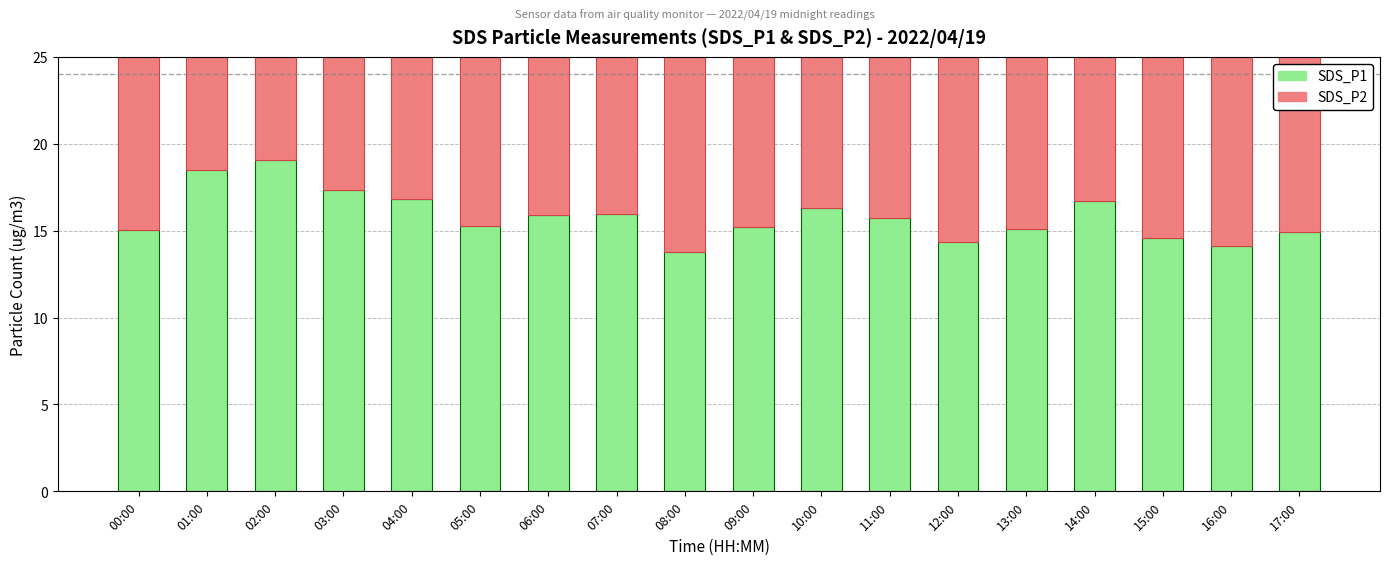

List the labels in order of SDS_P1 value, largest first.

02:00, 01:00, 03:00, 04:00, 14:00, 10:00, 07:00, 06:00, 11:00, 05:00, 09:00, 13:00, 00:00, 17:00, 15:00, 12:00, 16:00, 08:00